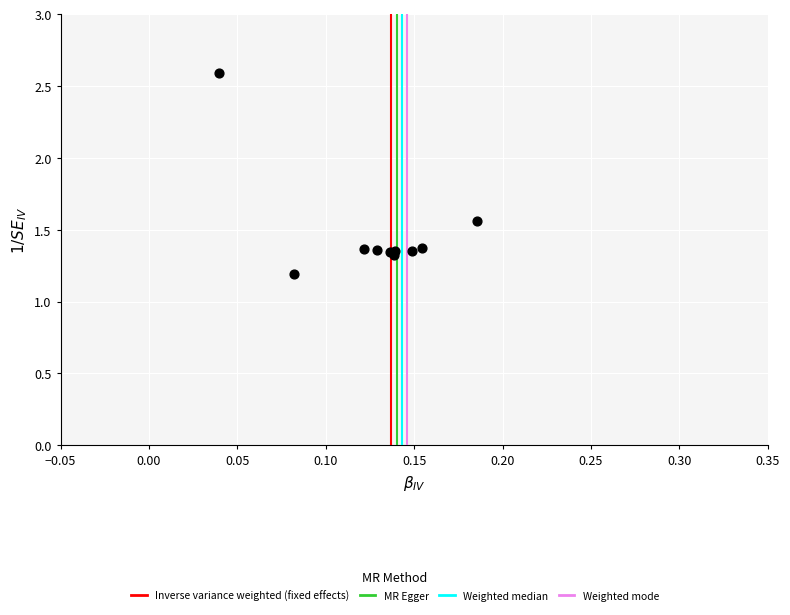

What Y value in the scatter plot is closest to 1?

1.2